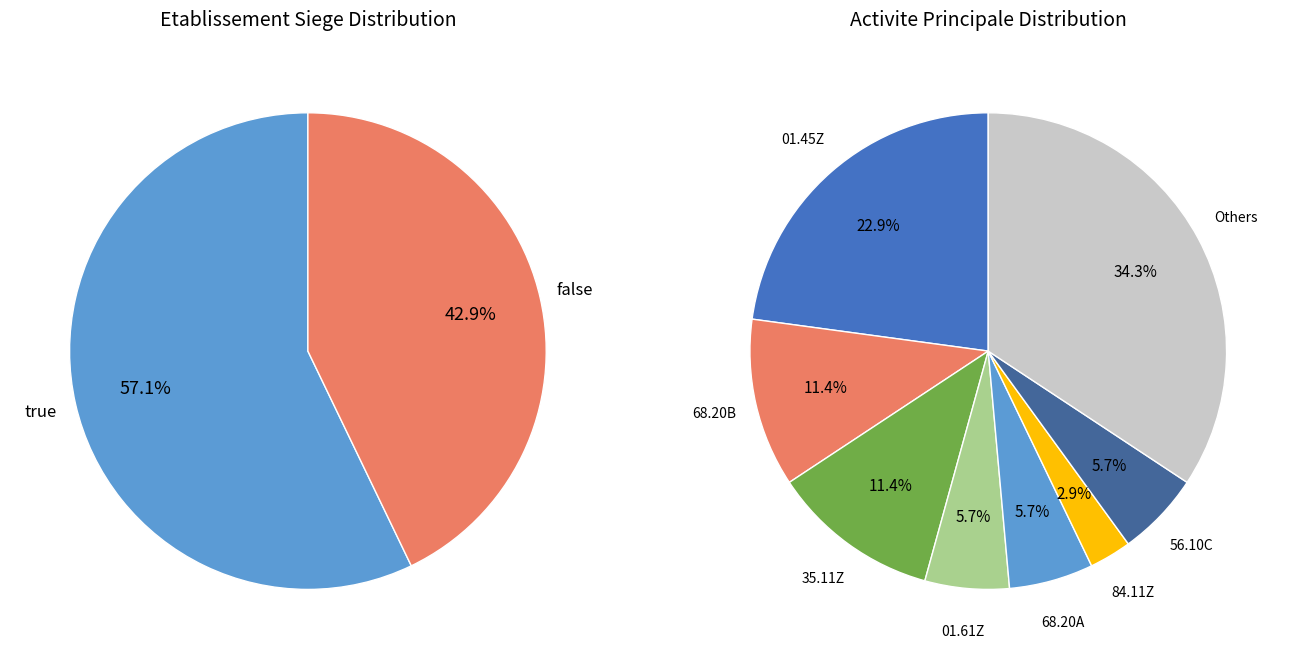

Count the number of slices in the pie.

2